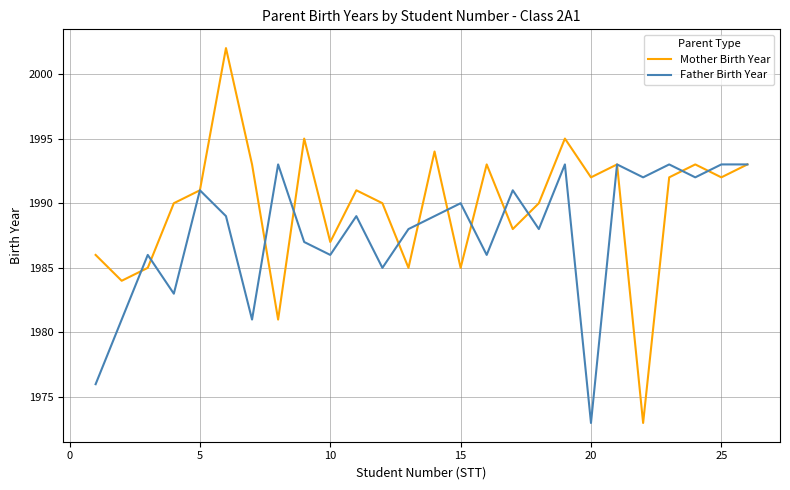

Rank the series by their average value, from lowest to highest.

Father Birth Year, Mother Birth Year